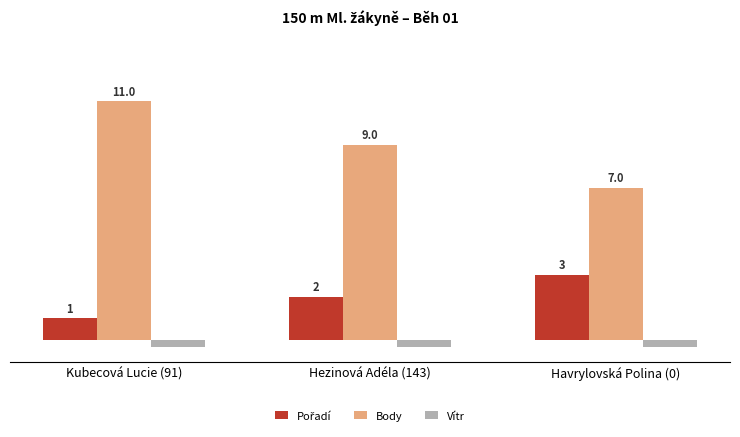

At which label is Body closest to 9?

Hezinová Adéla (143)